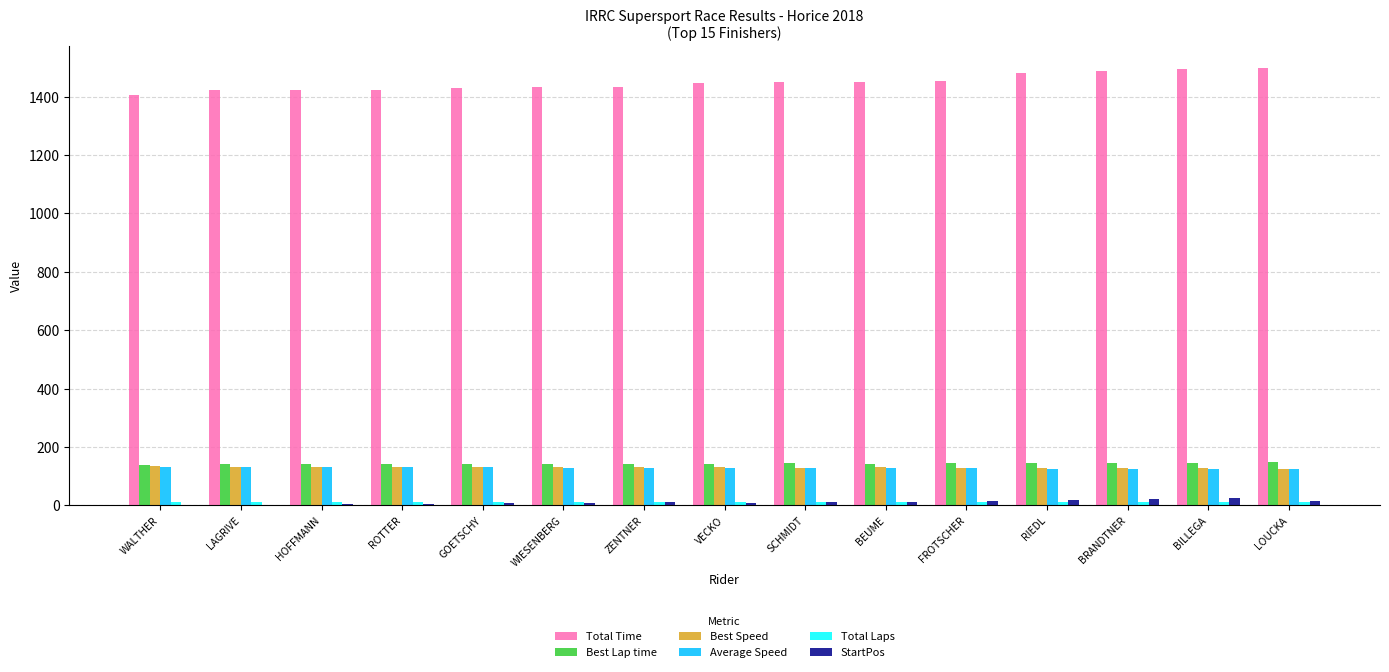

Which series has the largest total across all categories?

Total Time